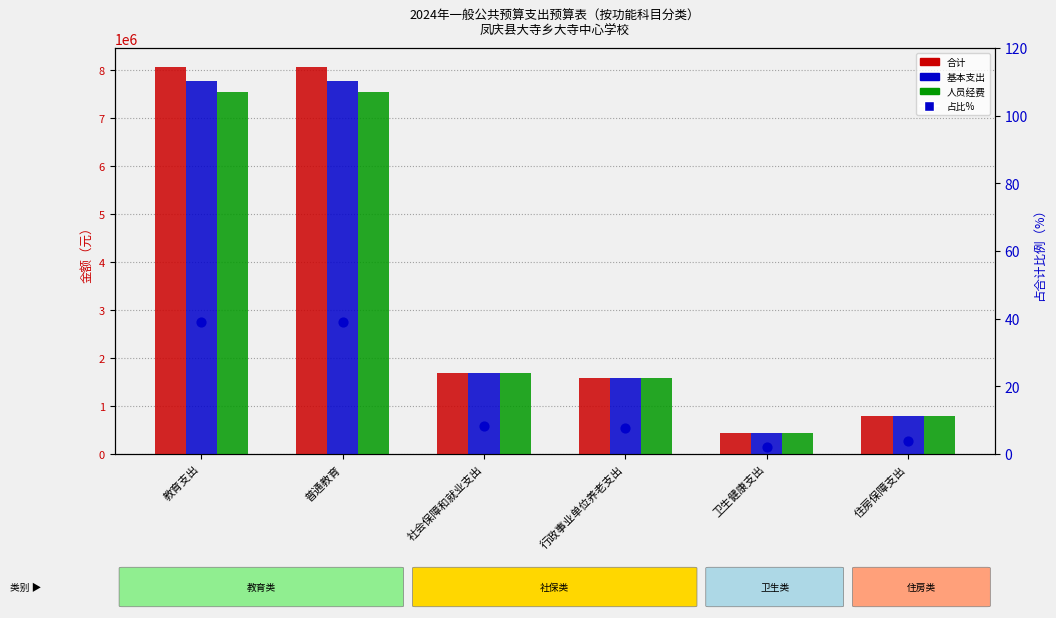

At how many categories does at least one series exceed 4214364?

2